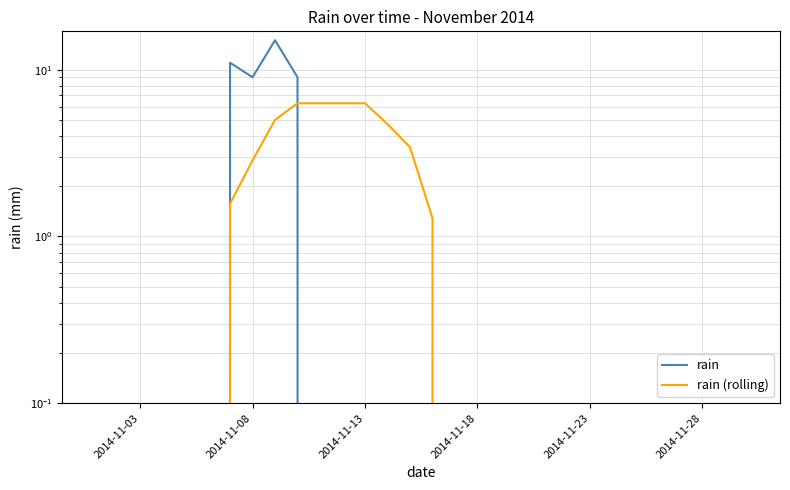

At 2014-11-18, list the series in order from largest to smallest.

rain, rain (rolling)